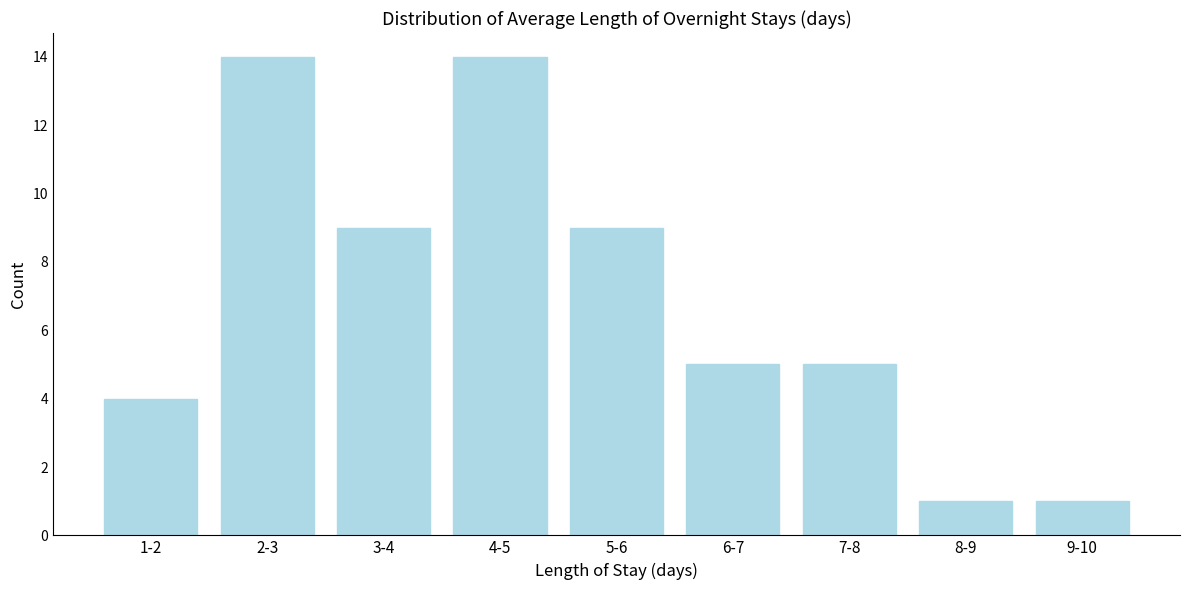

Reading left to right, list all the values displayed in this chart.

1-2=4	2-3=14	3-4=9	4-5=14	5-6=9	6-7=5	7-8=5	8-9=1	9-10=1